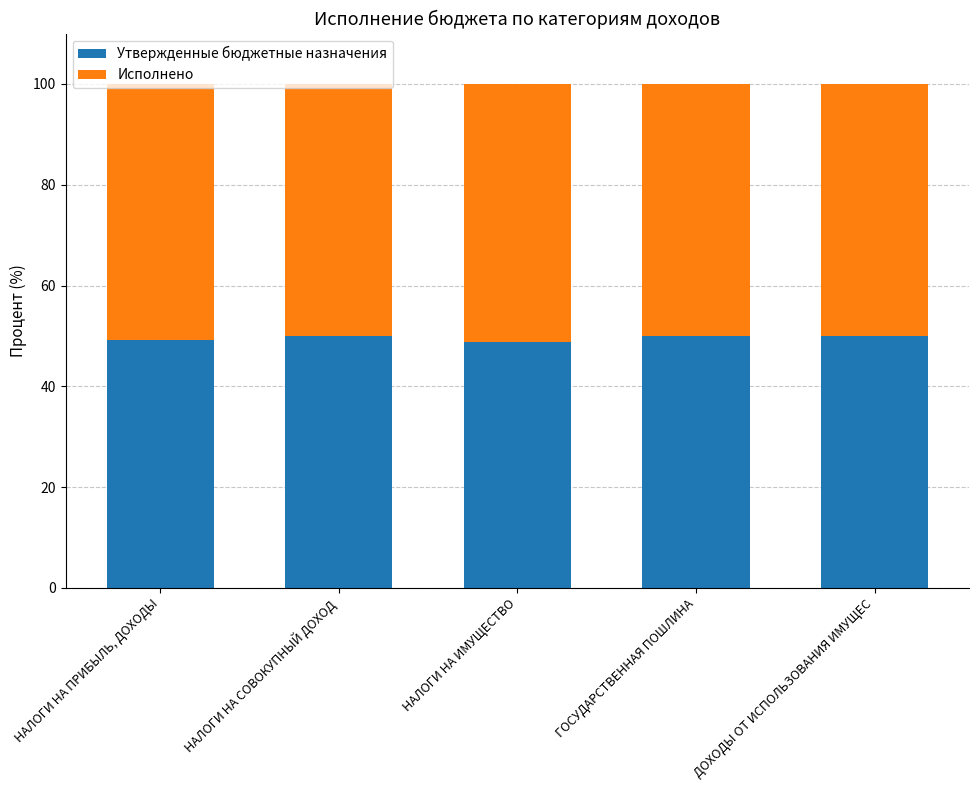

What is the sum of all Утвержденные бюджетные назначения values?

248.0